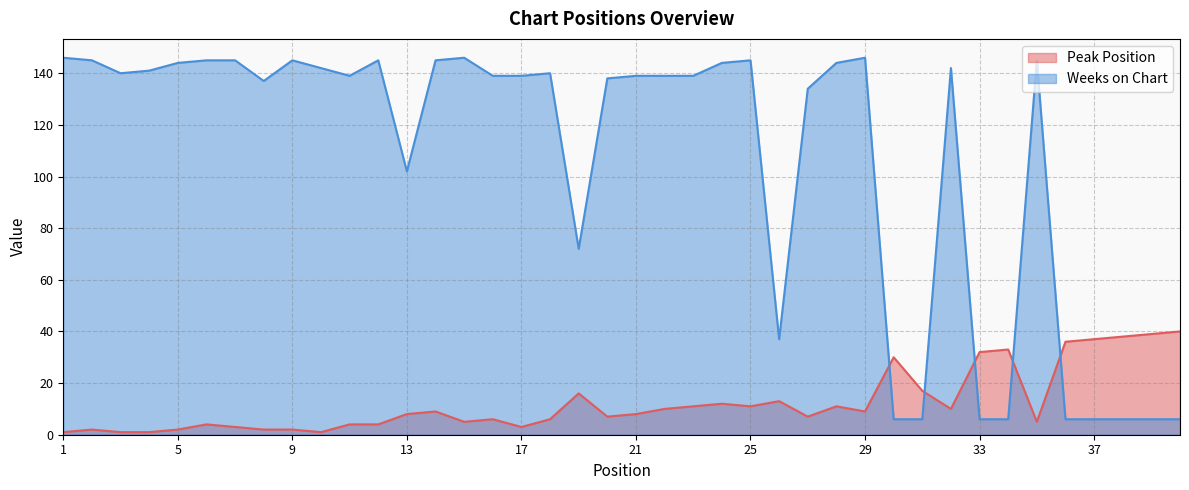

What is the difference between the Weeks on Chart values at 7 and 15?

1